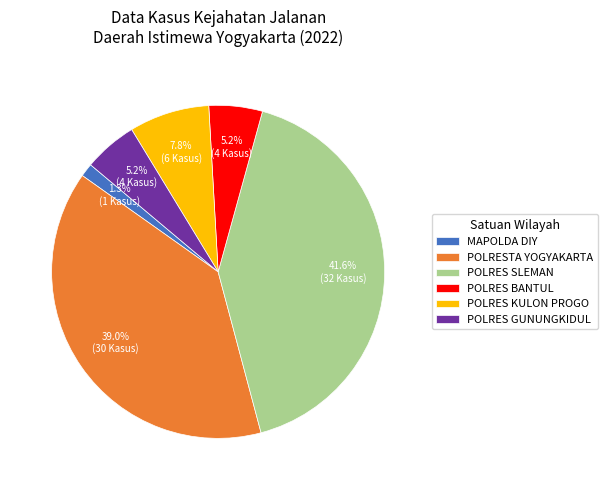

The MAPOLDA DIY slice represents 1% of the pie. True or false?

True